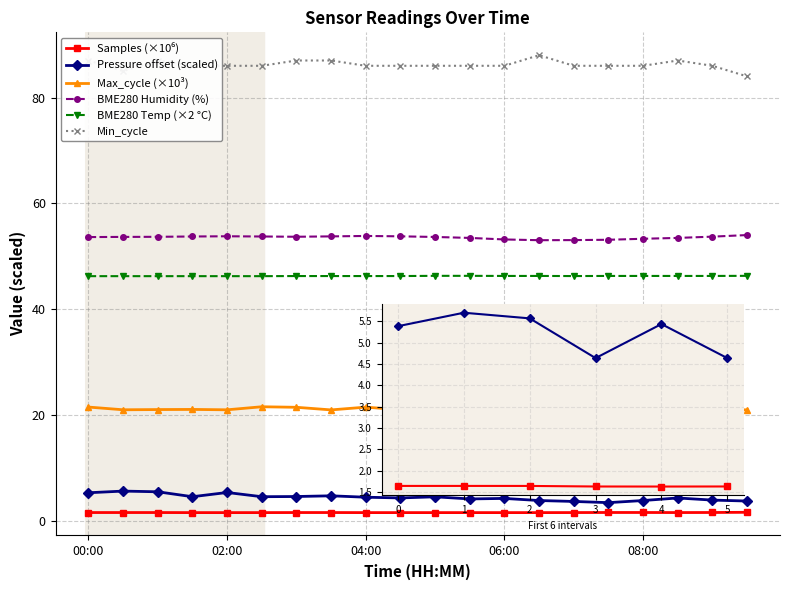

True or false: Pressure offset (scaled) has more than 1 interior local peaks.

True